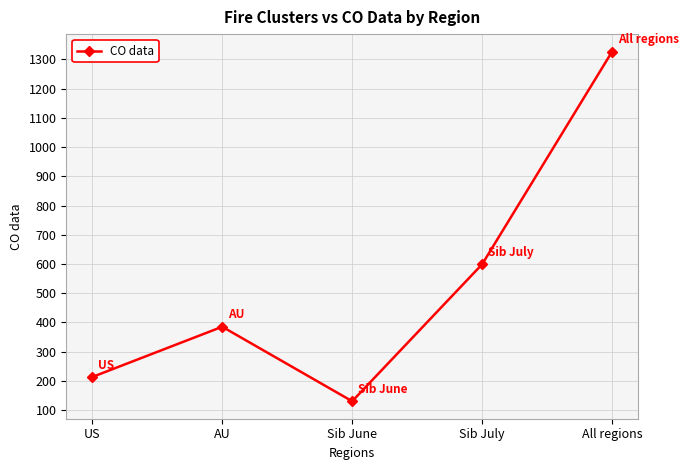

Reading left to right, extract all data points from this chart.

213	385	130	599	1327